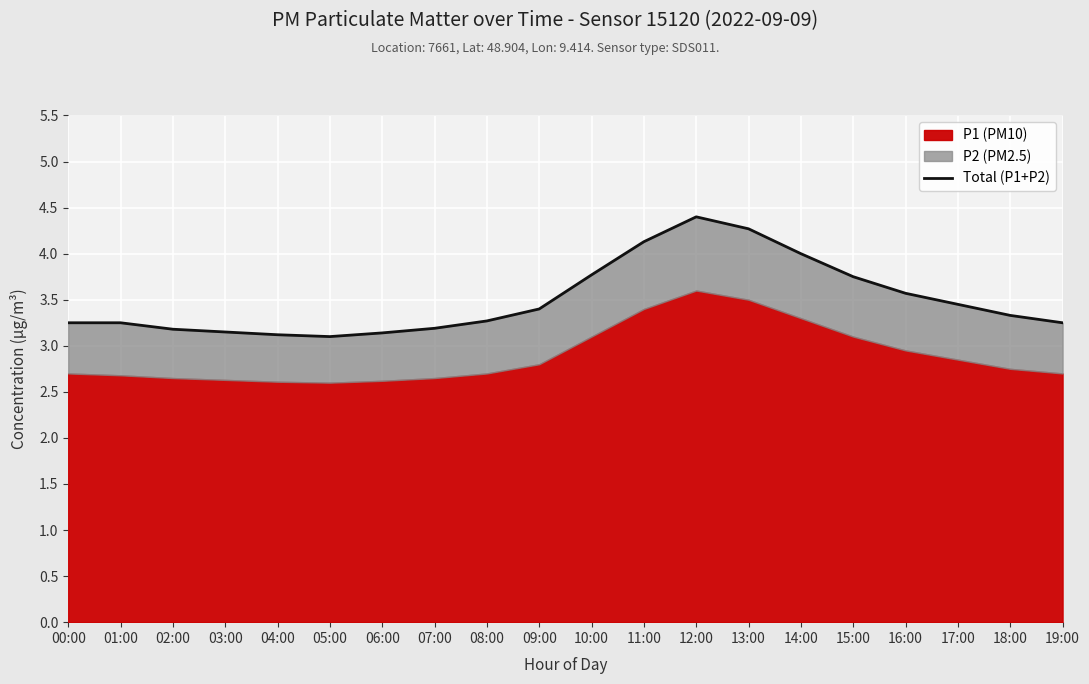

What is the average value?

3.5